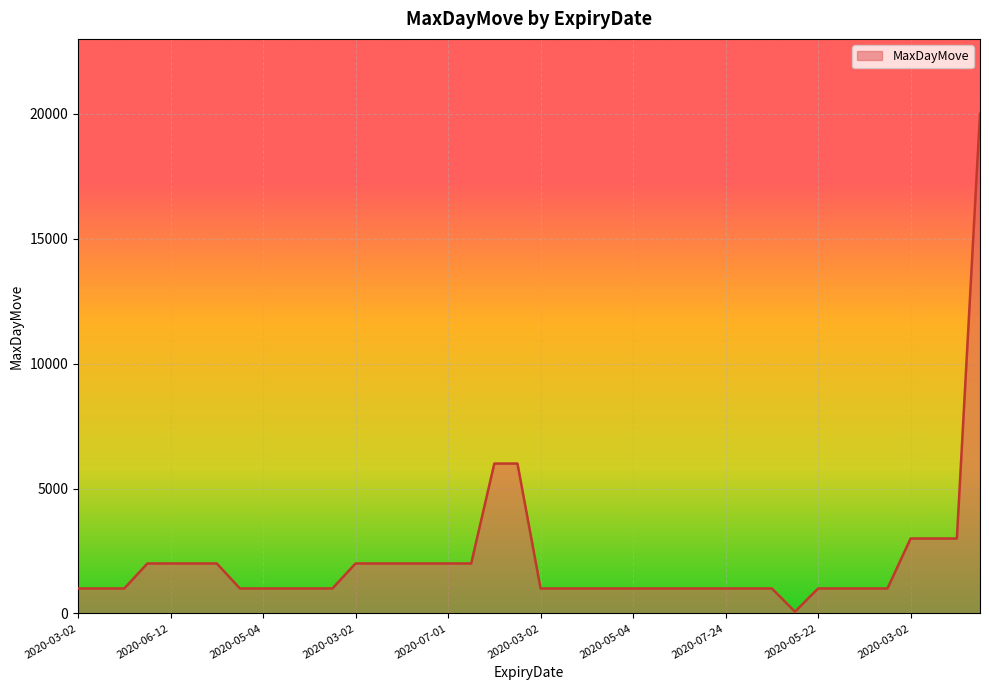

What is the maximum value shown in the chart?

20000